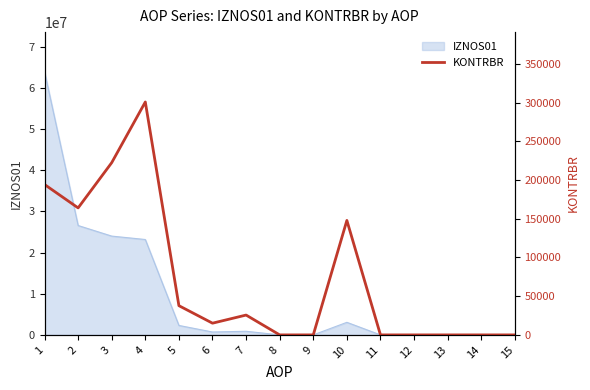

How many points are higher than both their immediate neighbors (excluding endpoints)?

3